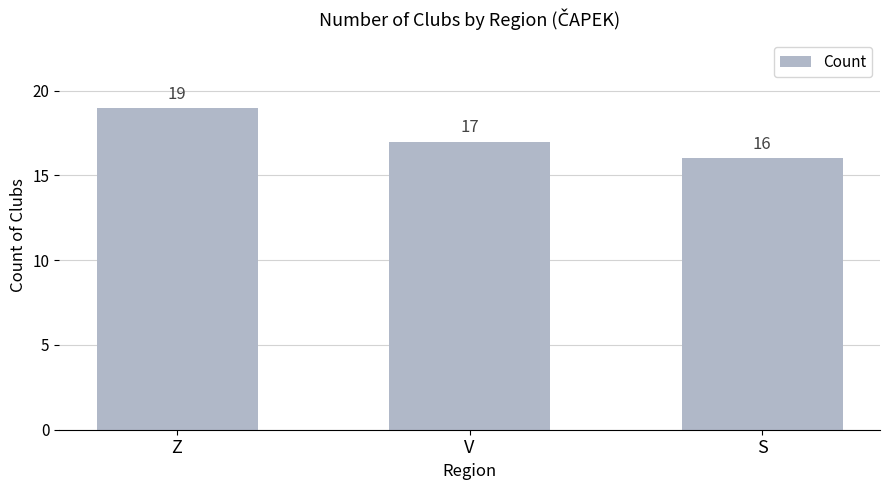

Is it true that the value at S is 5?

False